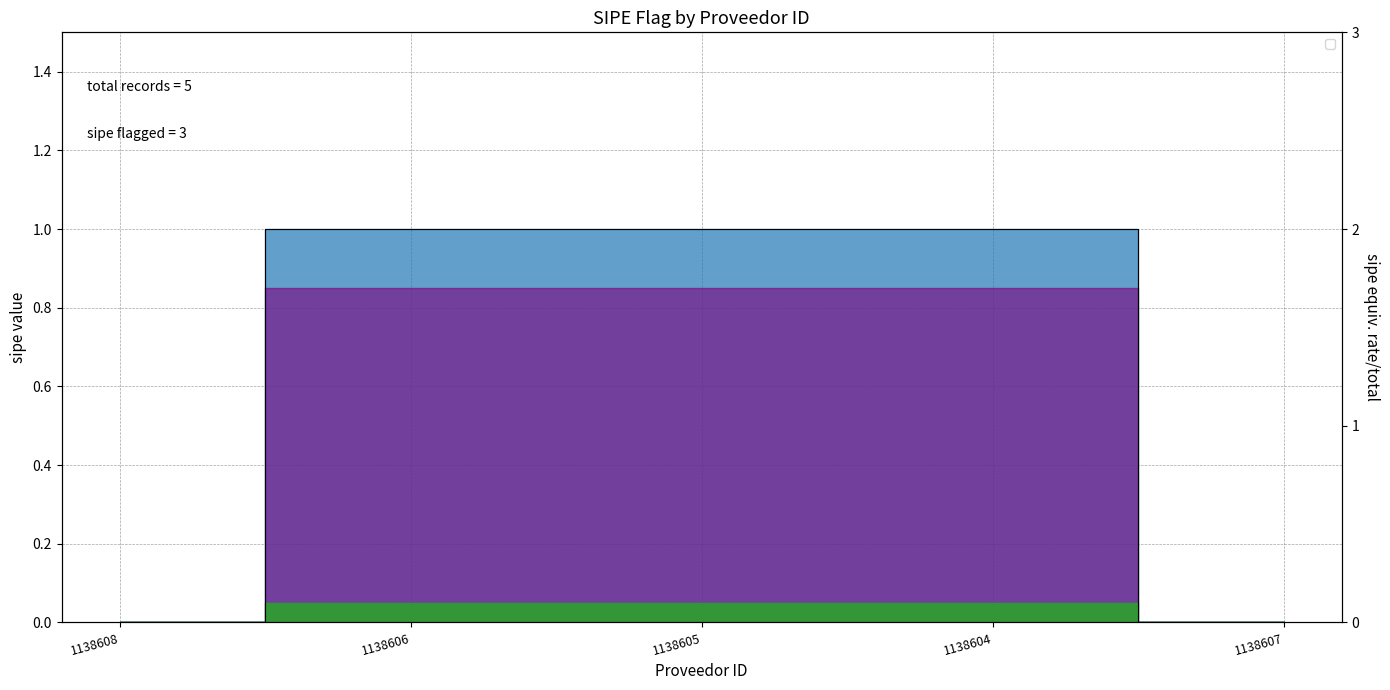

True or false: the data shows 1 at 1138606.

True